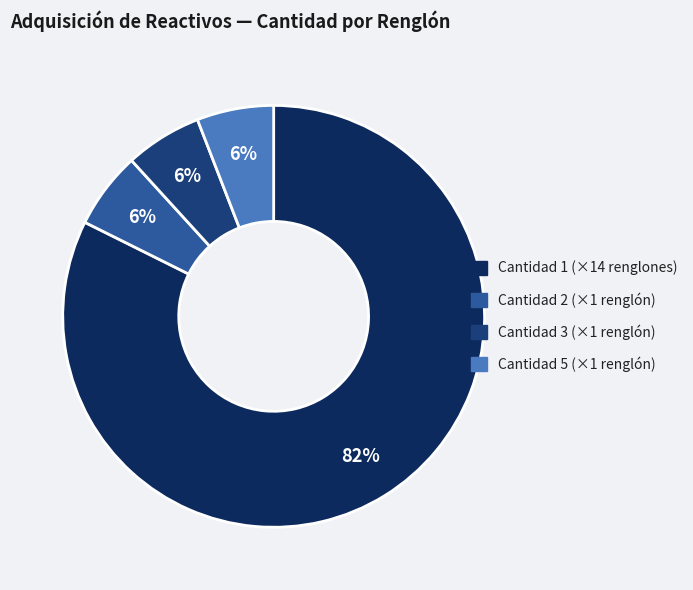

Is there any slice that represents more than half of the pie?

Yes